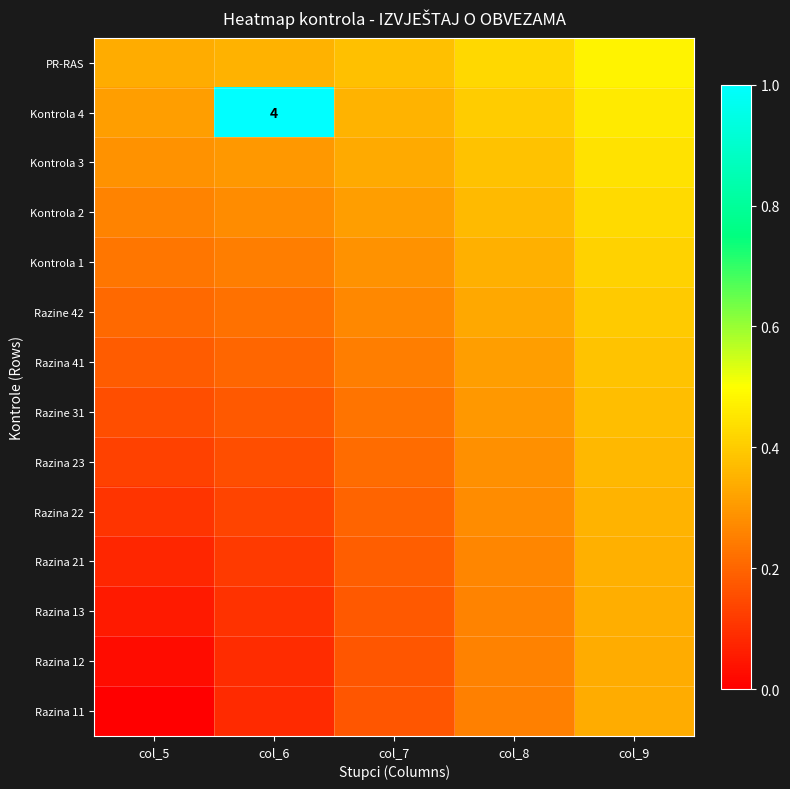

Is it true that Razina 21 equals 0.0 at col_5?

False